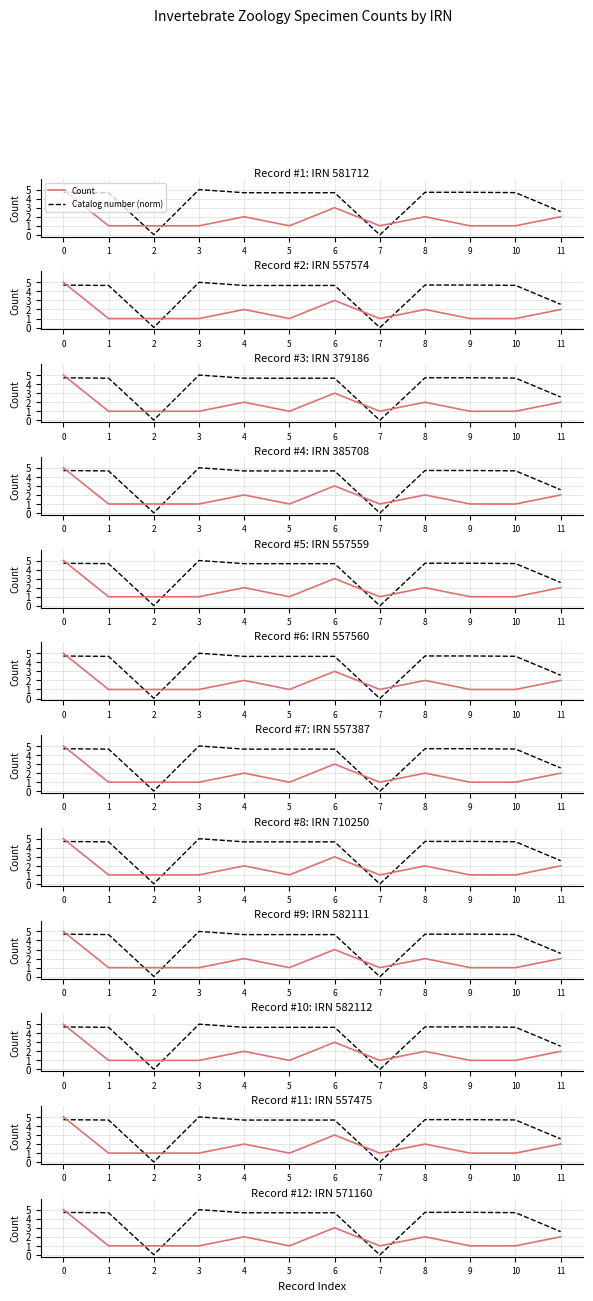

List the series in order of their peak value, lowest first.

Count, Catalog number (norm)